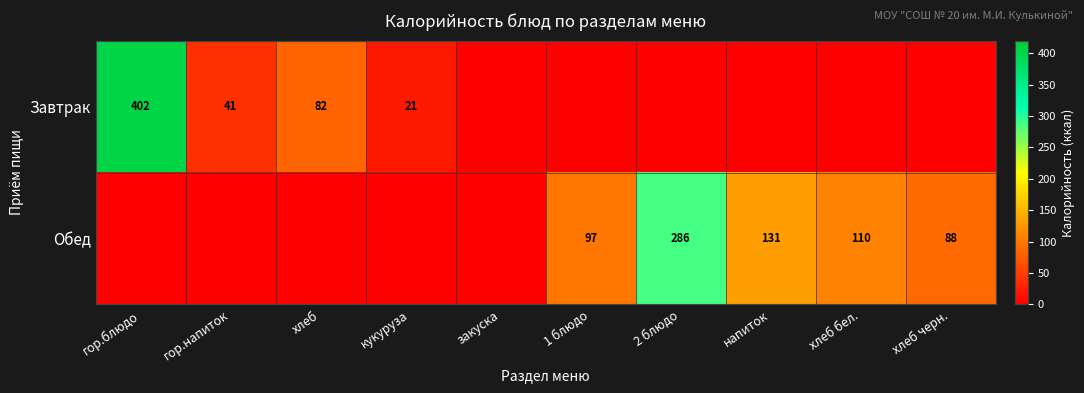

True or false: Завтрак has a value of 82 at хлеб.

True